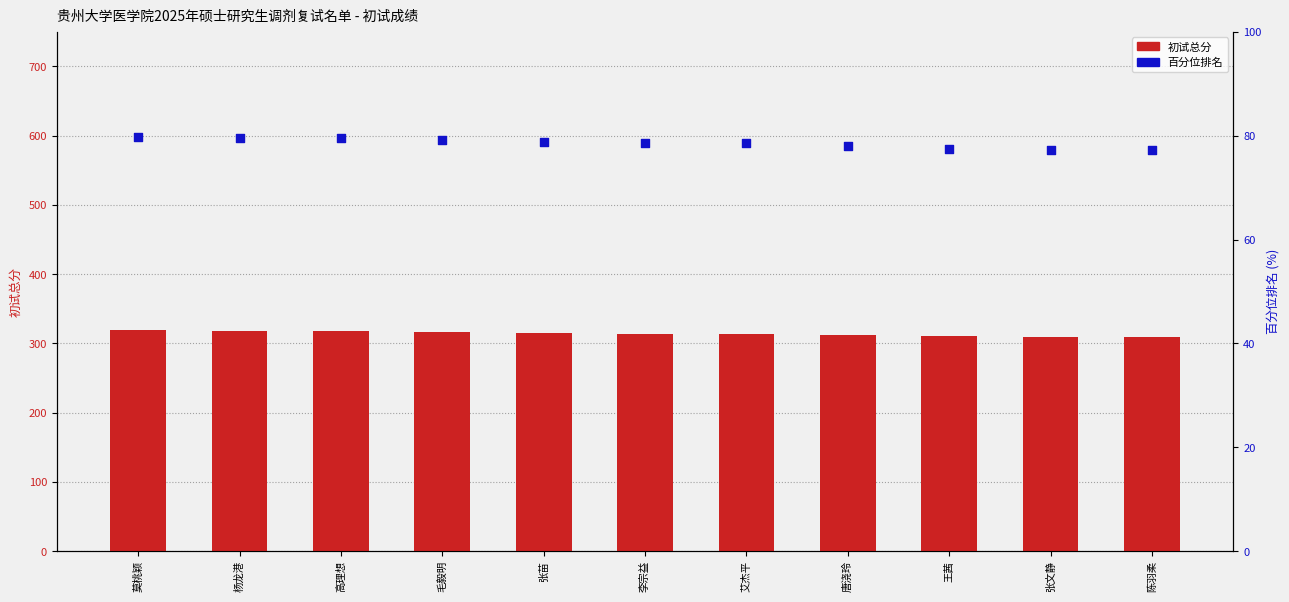

At how many categories does at least one series exceed 91?

11